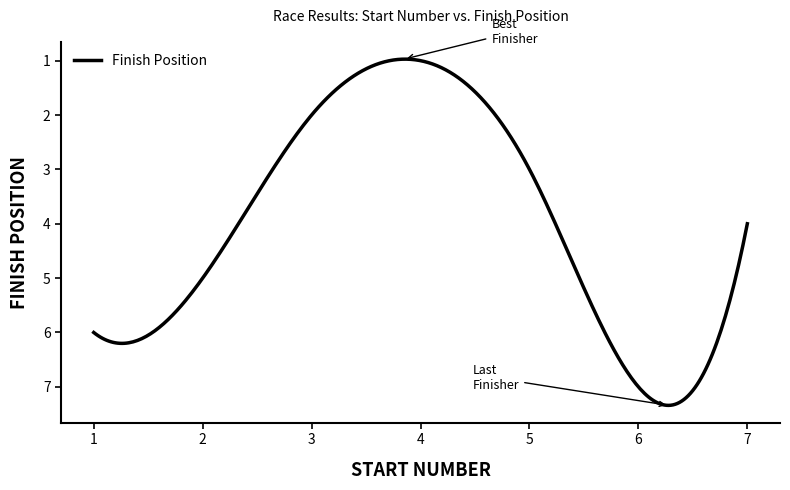

What is the difference between the maximum and minimum values?

6.4